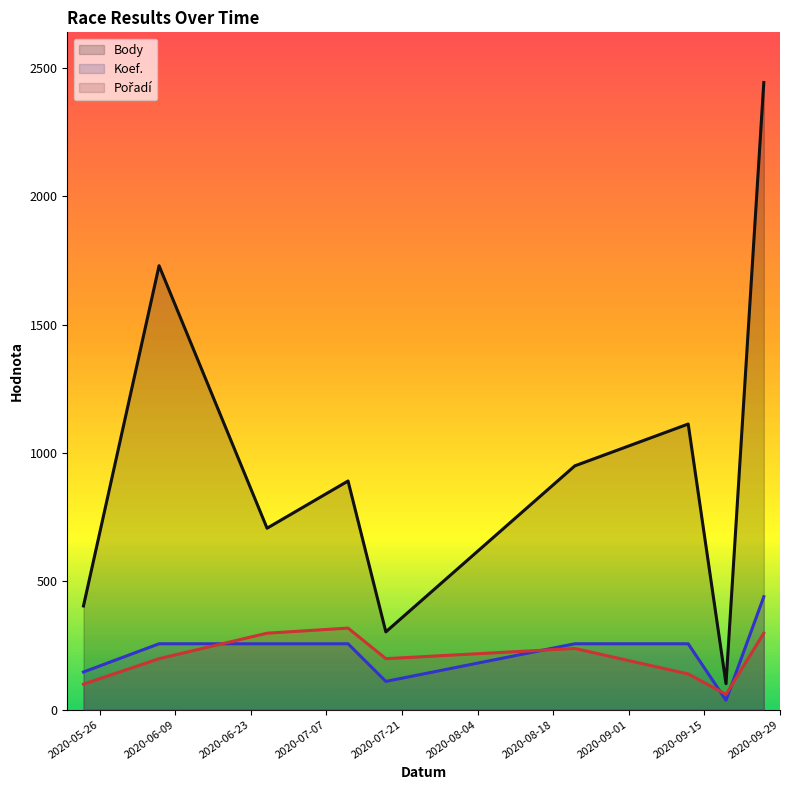

What is the sum of the Body values at 2020-09-19 and 2020-05-23?

505.0